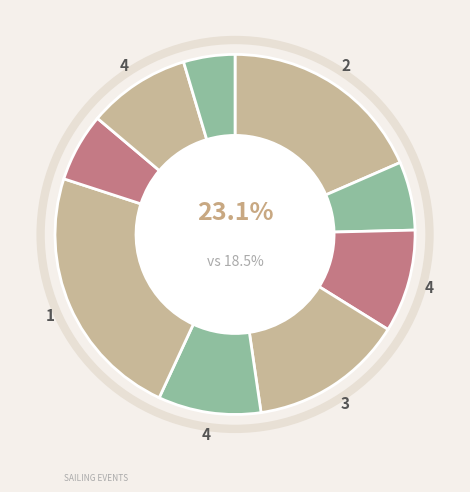

Is it true that 229921 is 17% of the pie?

False